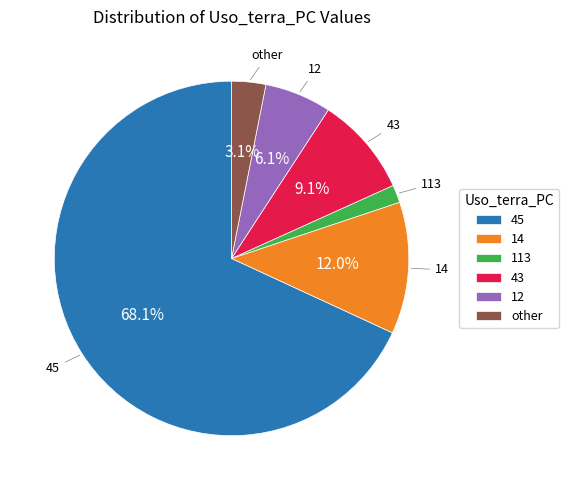

How many slices are in this pie chart?

6